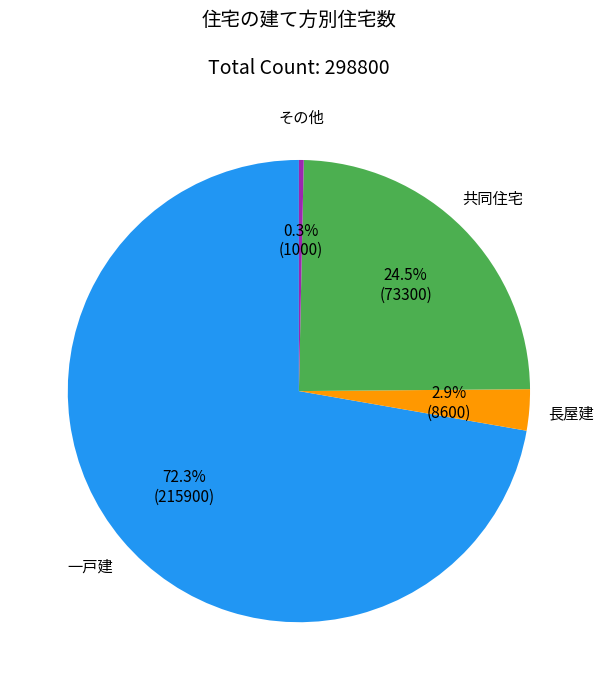

To the nearest percent, what portion does 一戸建 represent?

72%